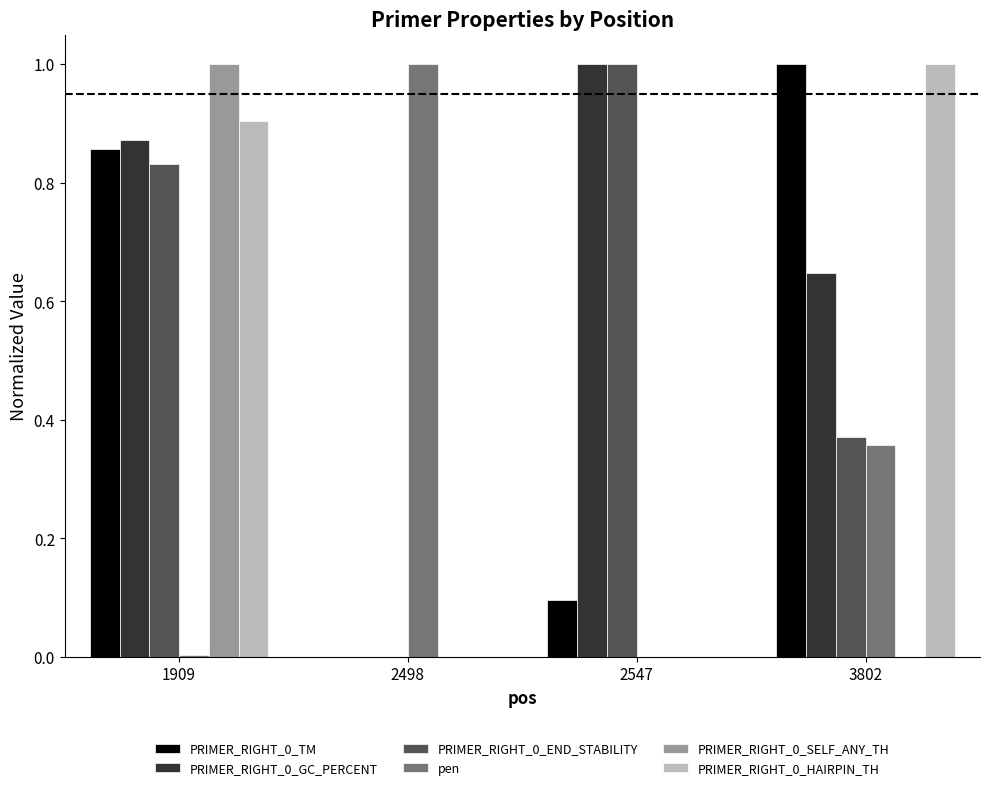

Is the value of PRIMER_RIGHT_0_TM at 2547 greater than the value of PRIMER_RIGHT_0_SELF_ANY_TH at 2547?

Yes